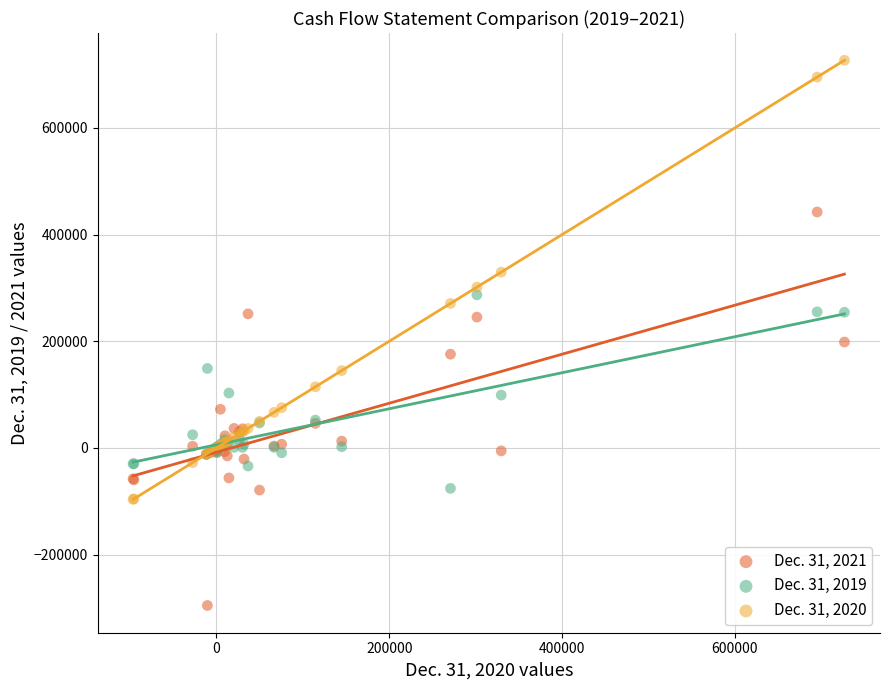

Across all series, what Y value is closest to 215735?

198553